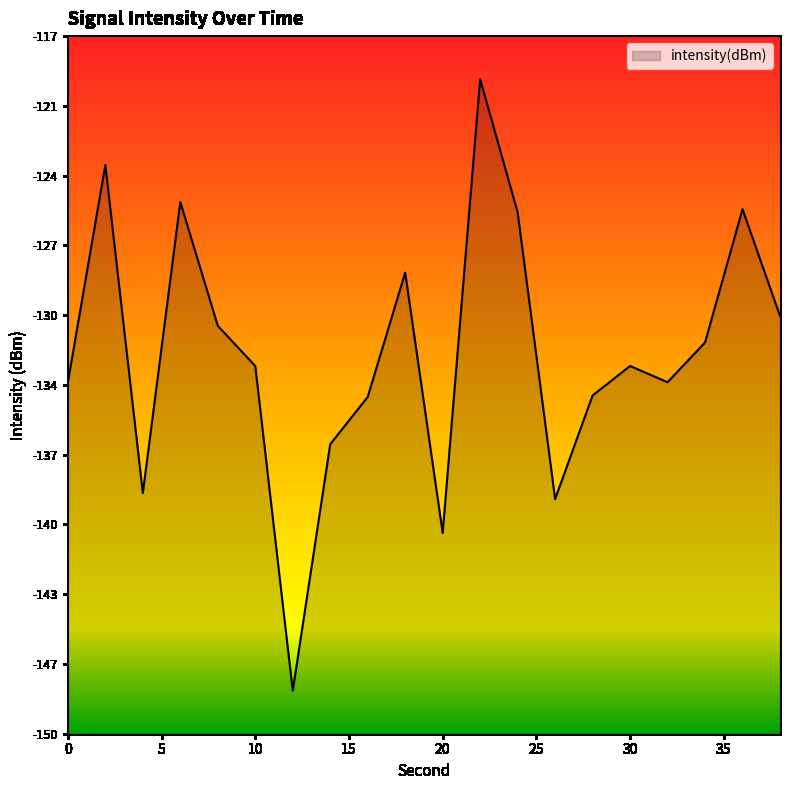

At which category does the chart reach its peak across all series?

22